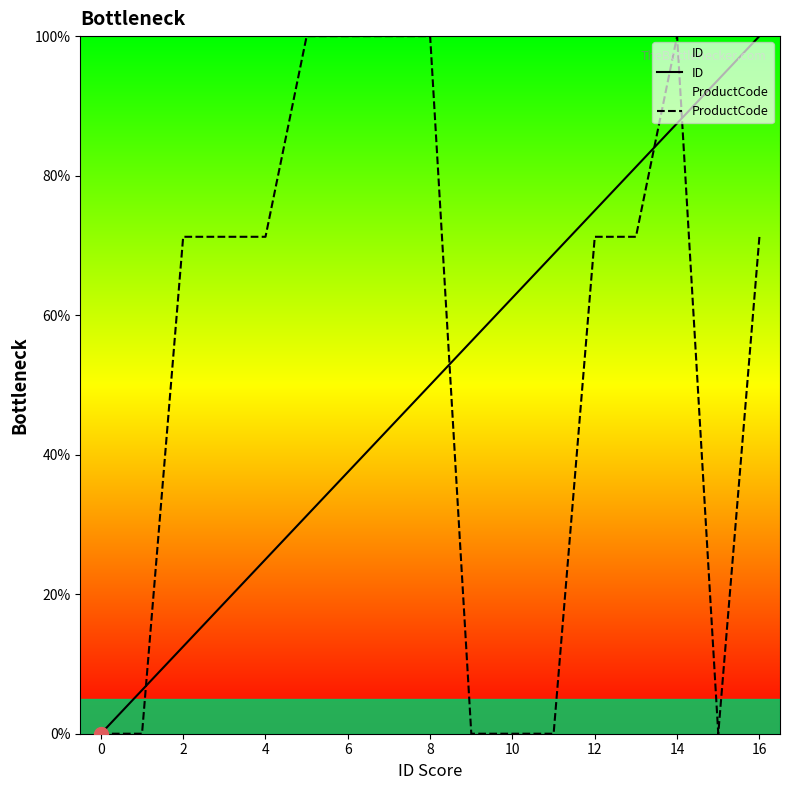

What is the difference between the highest and lowest values at 14?

12.5